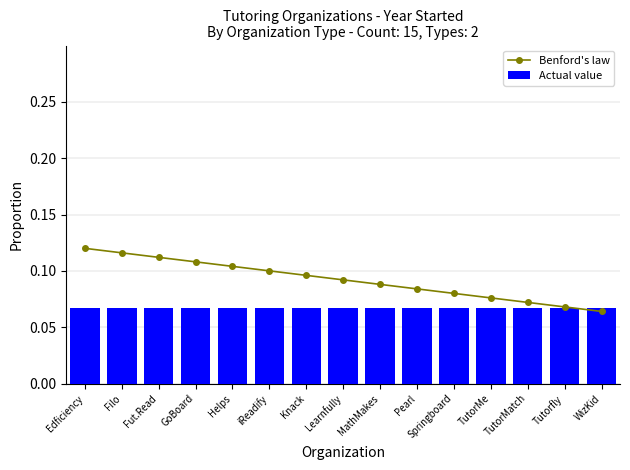

Where is Benford's law nearest to the value 0?

WizKid